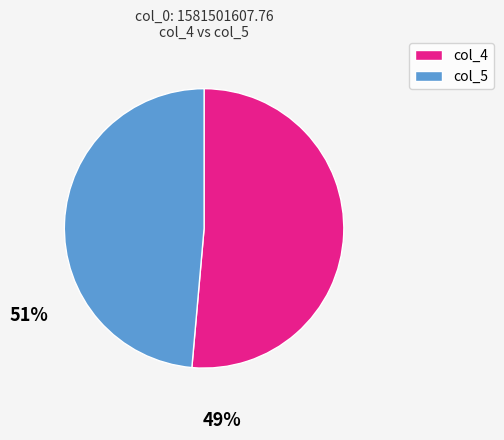

Is there a majority slice in this chart?

Yes